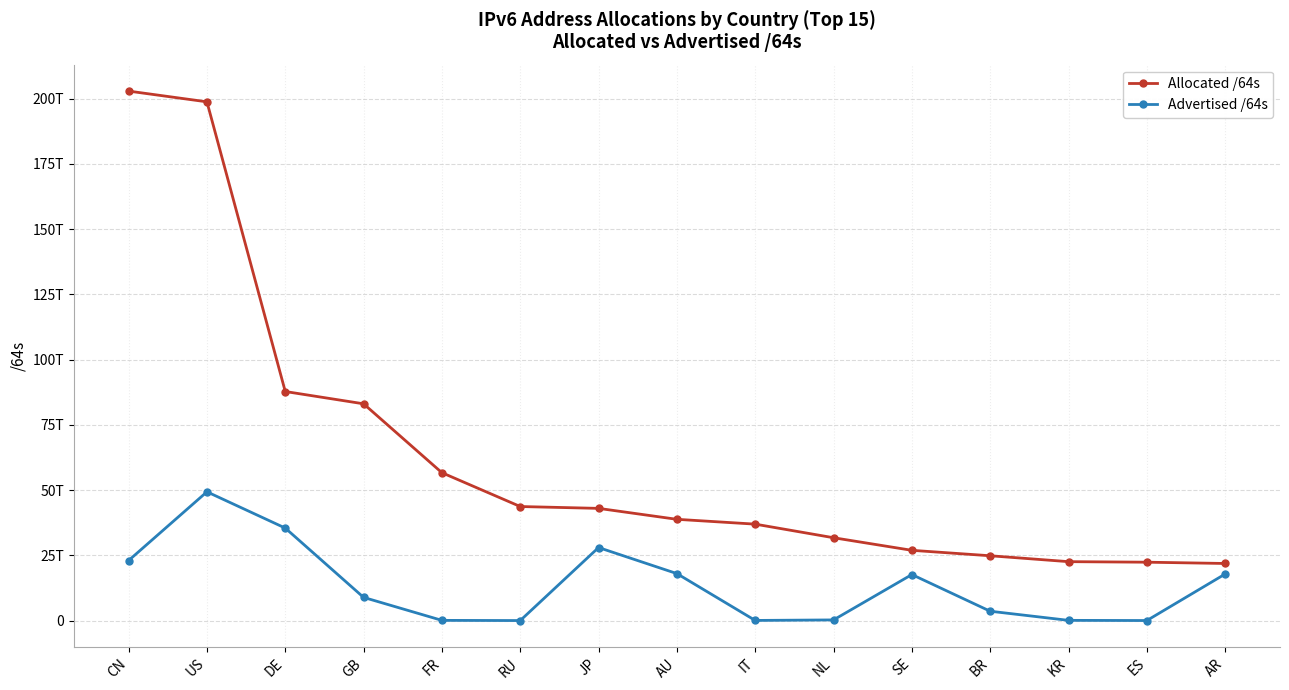

At ES, list the series in order from smallest to largest.

Advertised /64s, Allocated /64s